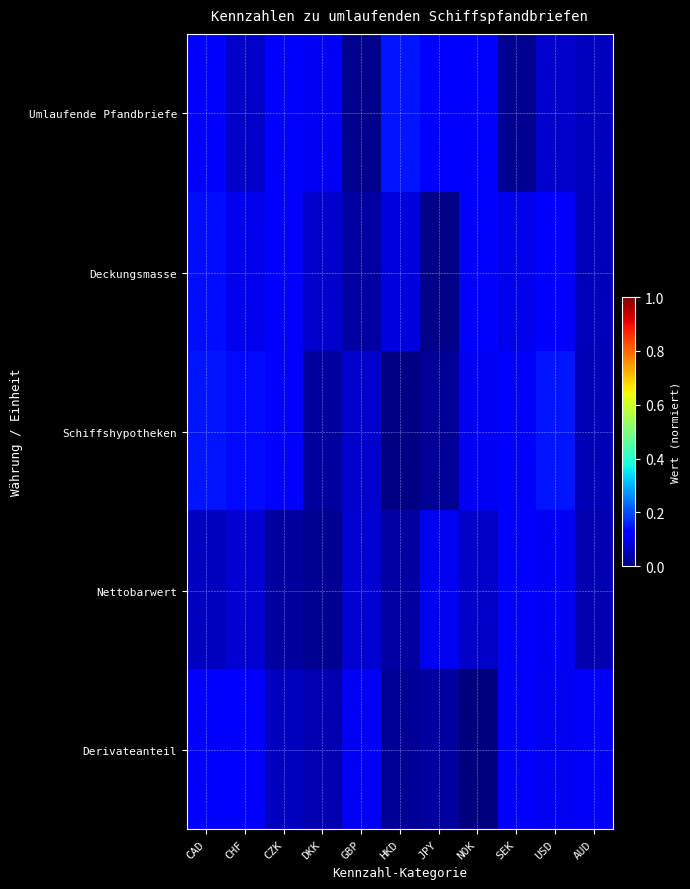

Which series has the largest range (max minus min)?

Schiffshypotheken